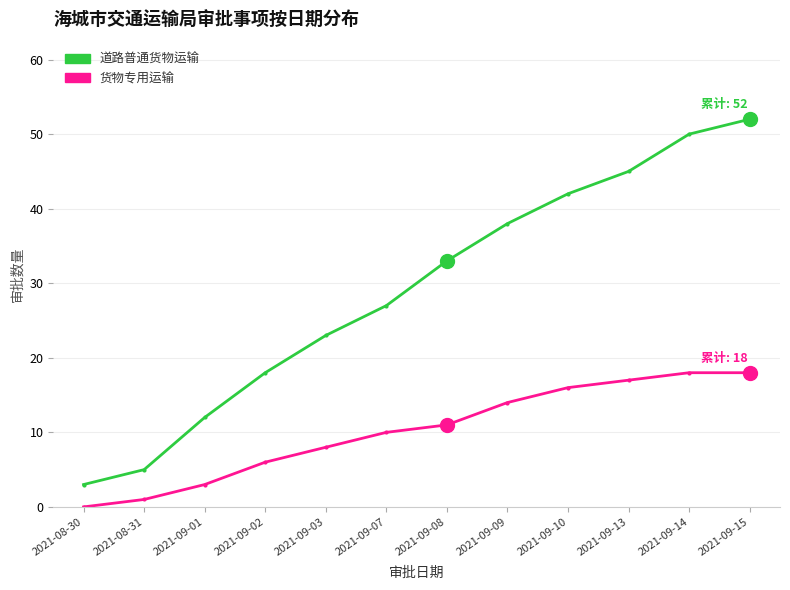

What is the total value across all series at 2021-08-30?

3